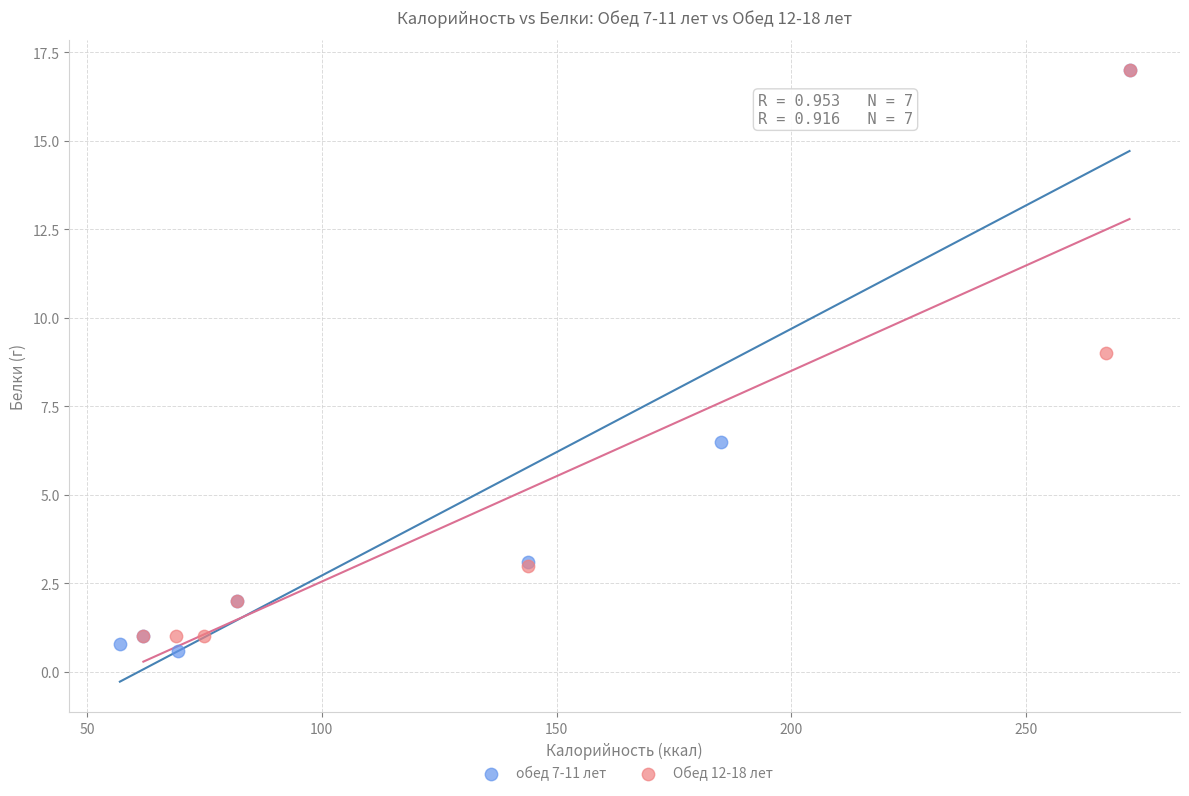

Which series has the largest Y range (max minus min)?

обед 7-11 лет